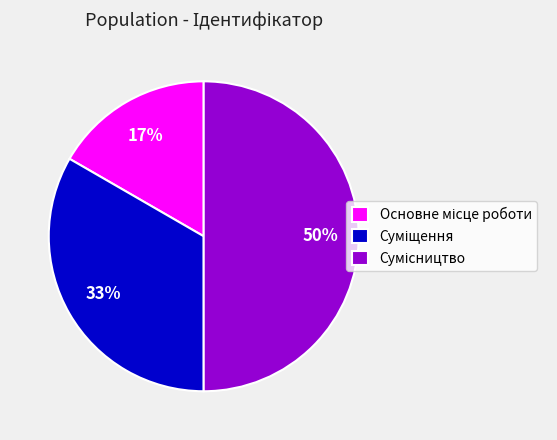

To the nearest percent, what is the difference between the largest and smallest slice percentages?

33%